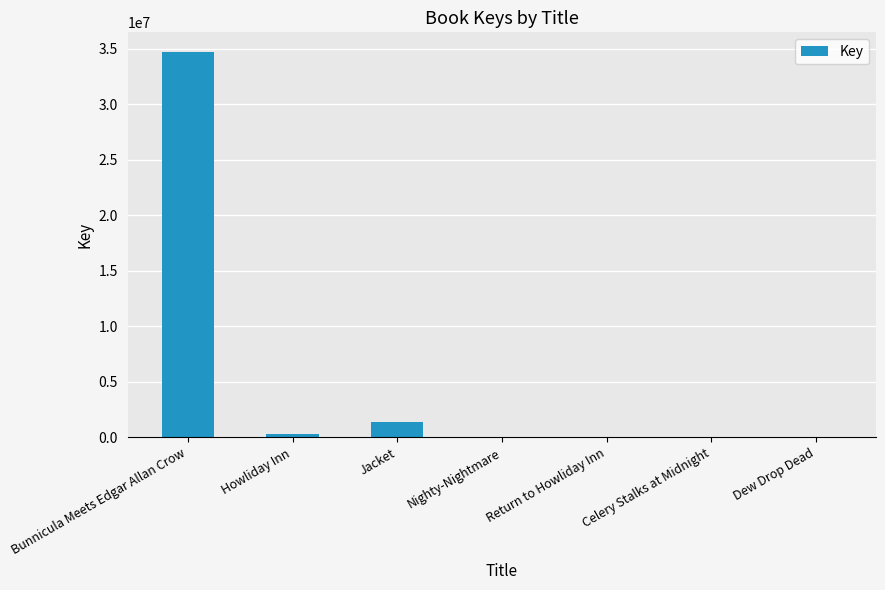

Is it true that the value at Bunnicula Meets Edgar Allan Crow is 13308232?

False